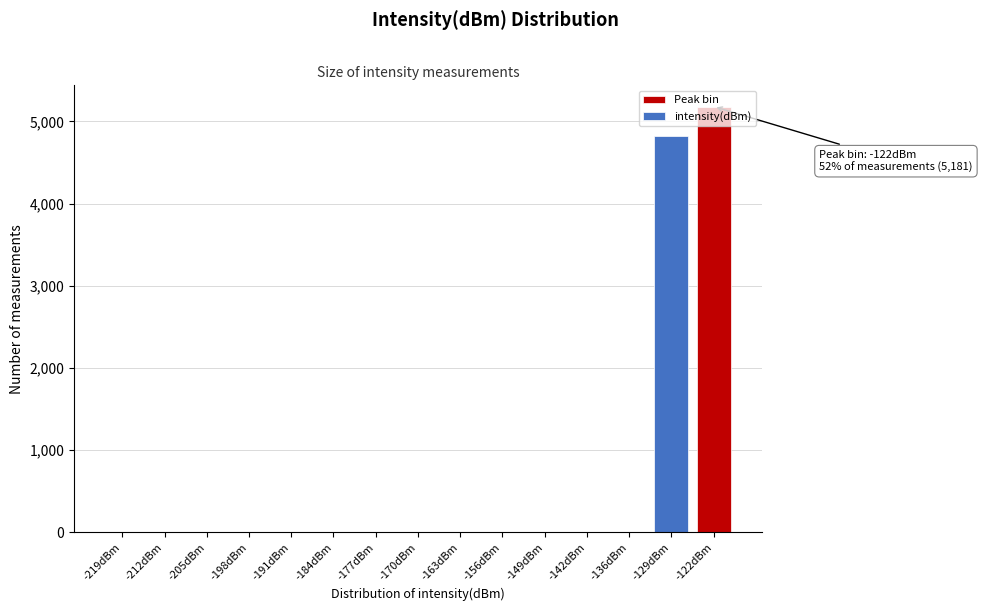

At which label is the value closest to 2590?

-129dBm